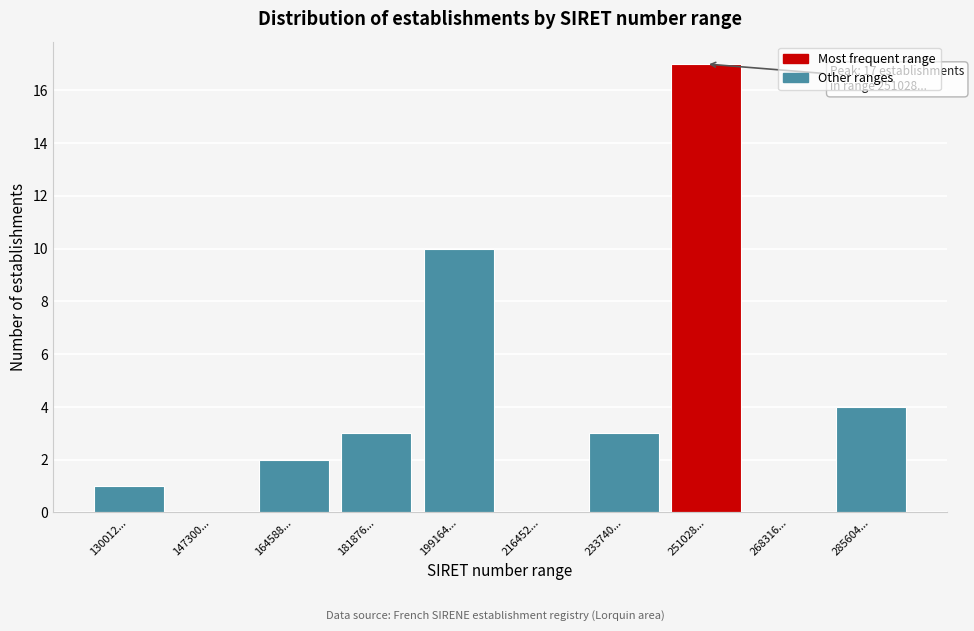

Reading left to right, list all the values displayed in this chart.

130012...=1	147300...=0	164588...=2	181876...=3	199164...=10	216452...=0	233740...=3	251028...=17	268316...=0	285604...=4